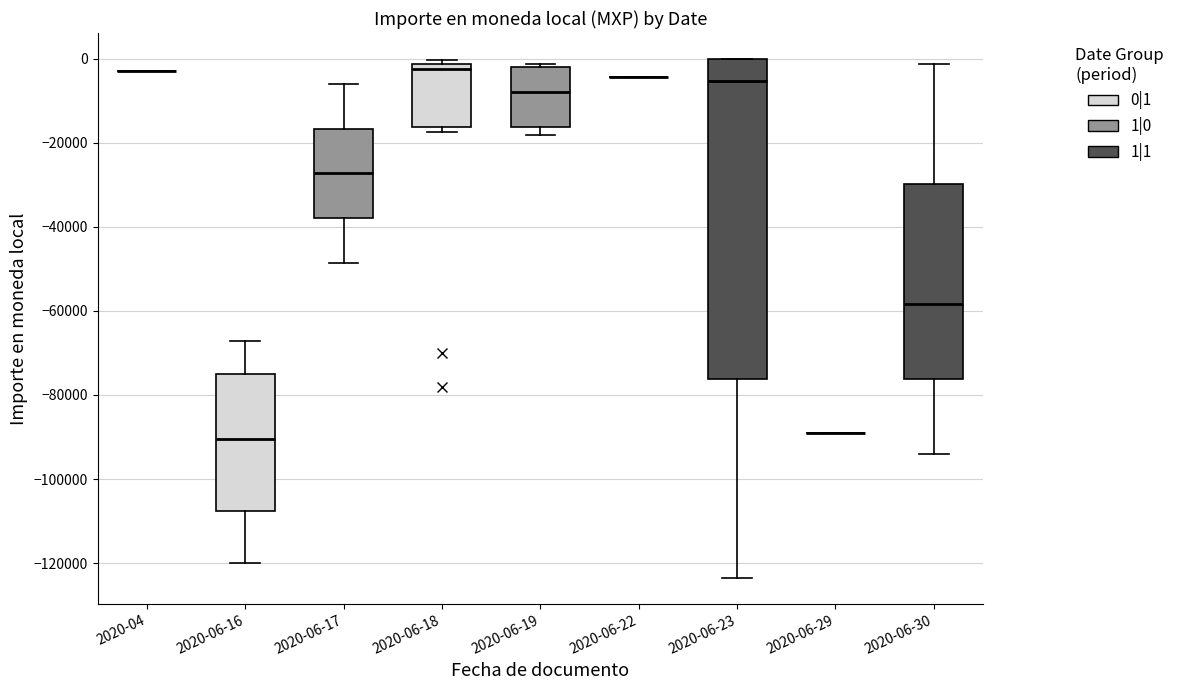

Reading left to right, read every box against the y-axis: the position of its median line, the range the box covers, and the ends of its whiskers. The values are not printed on the chart, so give them approximately, as read against the axis.

2020-04: box collapsed to a line at -2000, whiskers -2000 to -2000
2020-06-16: median -90000, box -108000 to -76000, whiskers -120000 to -68000
2020-06-17: median -28000, box -38000 to -16000, whiskers -48000 to -6000
2020-06-18: median -2000 (just below the box's upper edge), box -16000 to -2000, whiskers -18000 to 0
2020-06-19: median -8000, box -16000 to -2000, whiskers -18000 to -2000 (just above the box's upper edge)
2020-06-22: box collapsed to a line at -4000, whiskers -4000 to -4000
2020-06-23: median -6000, box -76000 to 0, whiskers -124000 to 0
2020-06-29: box collapsed to a line at -90000, whiskers -90000 to -90000
2020-06-30: median -58000, box -76000 to -30000, whiskers -94000 to -2000